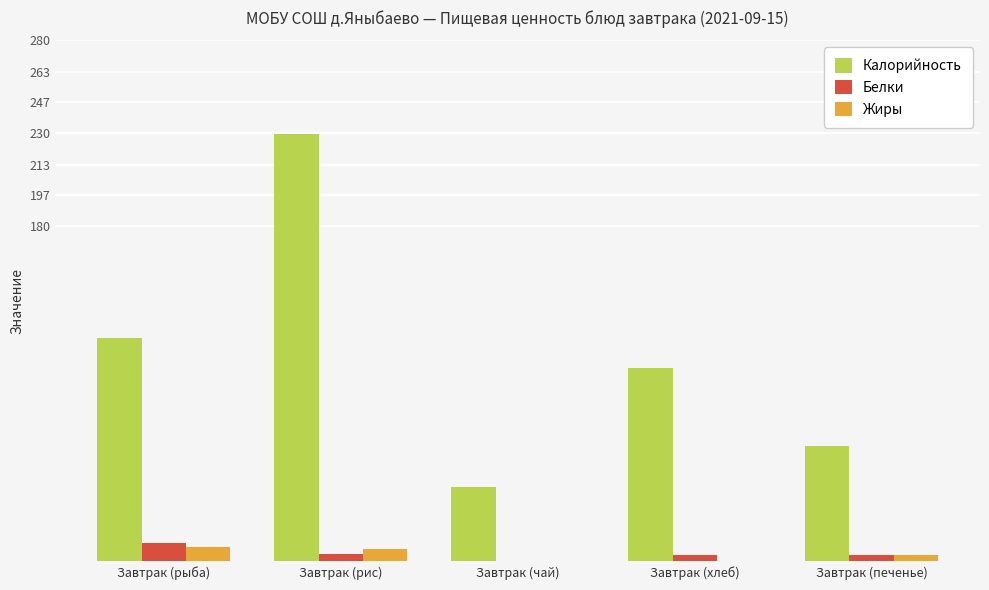

How many values in Белки are above zero?

4